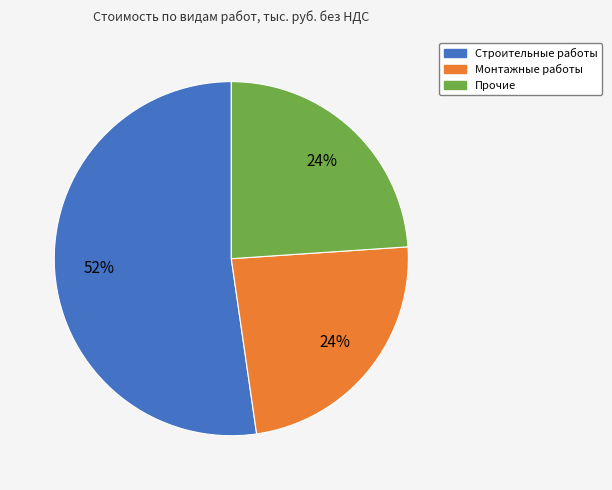

Count the number of slices in the pie.

3